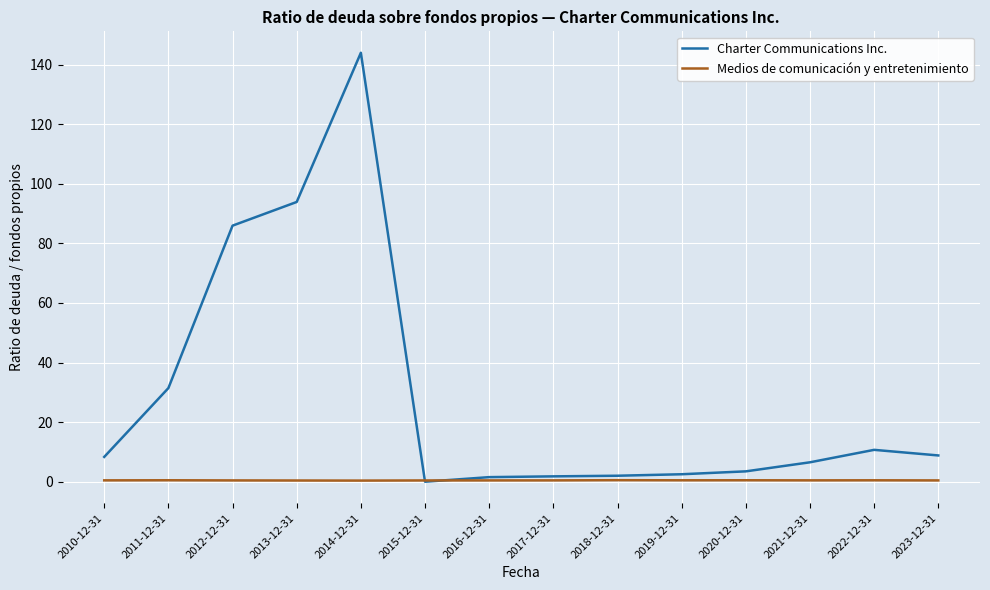

Which series has the largest range (max minus min)?

Charter Communications Inc.